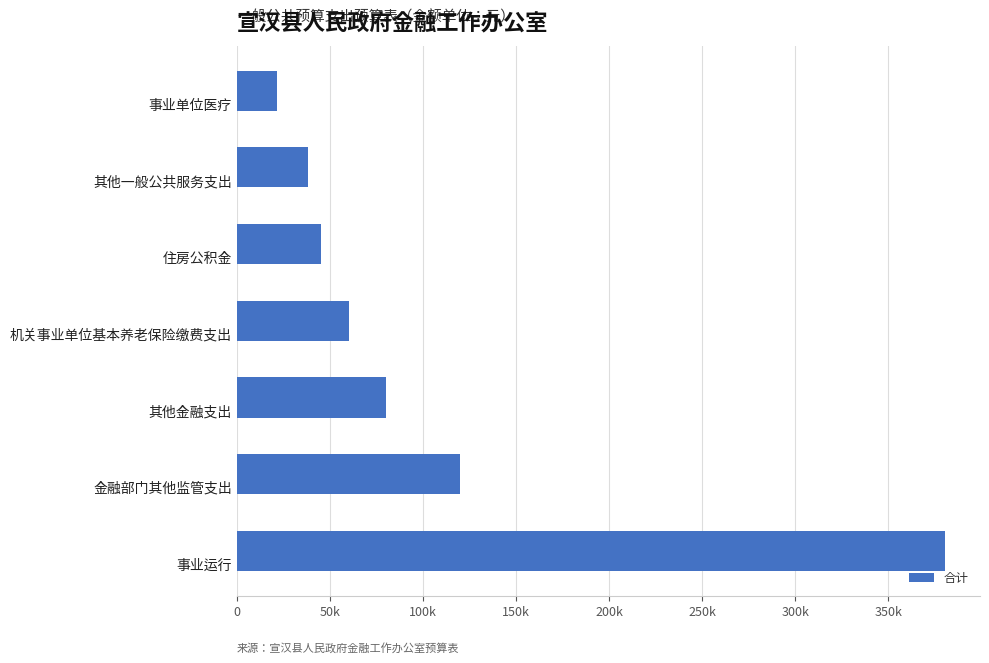

Rank the categories by value from highest to lowest.

事业运行, 金融部门其他监管支出, 其他金融支出, 机关事业单位基本养老保险缴费支出, 住房公积金, 其他一般公共服务支出, 事业单位医疗